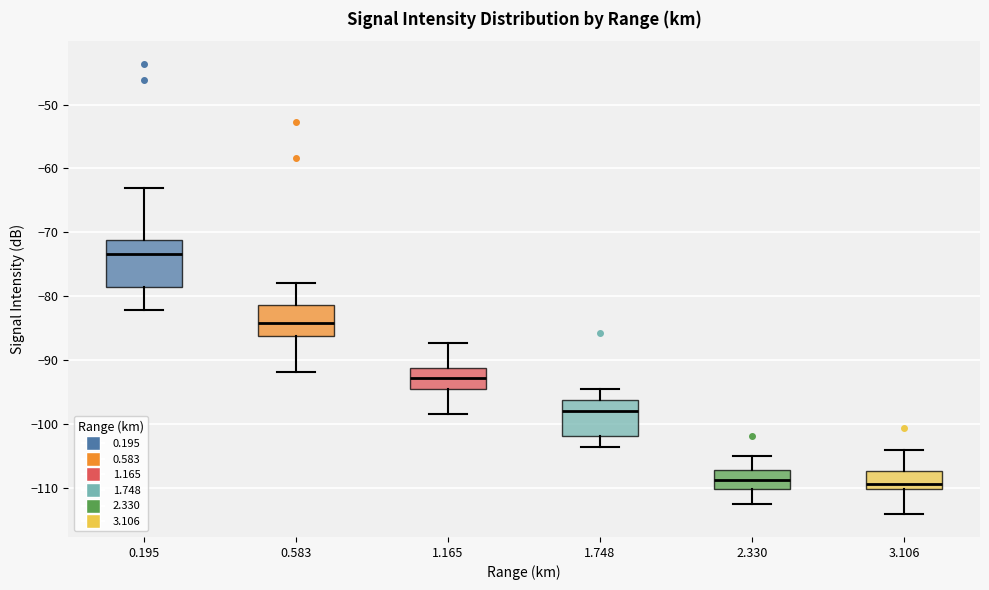

Reading left to right, transcribe this box plot: for each box, give where its median line is, the range the box spans, and where its two whiskers end, as read against the y-axis. The values are not printed on the chart, so give them approximately, as read against the axis.

0.195: median -73, box -78 to -71, whiskers -82 to -63
0.583: median -84, box -86 to -81, whiskers -92 to -78
1.165: median -93, box -94 to -91, whiskers -98 to -87
1.748: median -98, box -102 to -96, whiskers -104 to -94
2.330: median -109, box -110 to -107, whiskers -112 to -105
3.106: median -109, box -110 to -107, whiskers -114 to -104